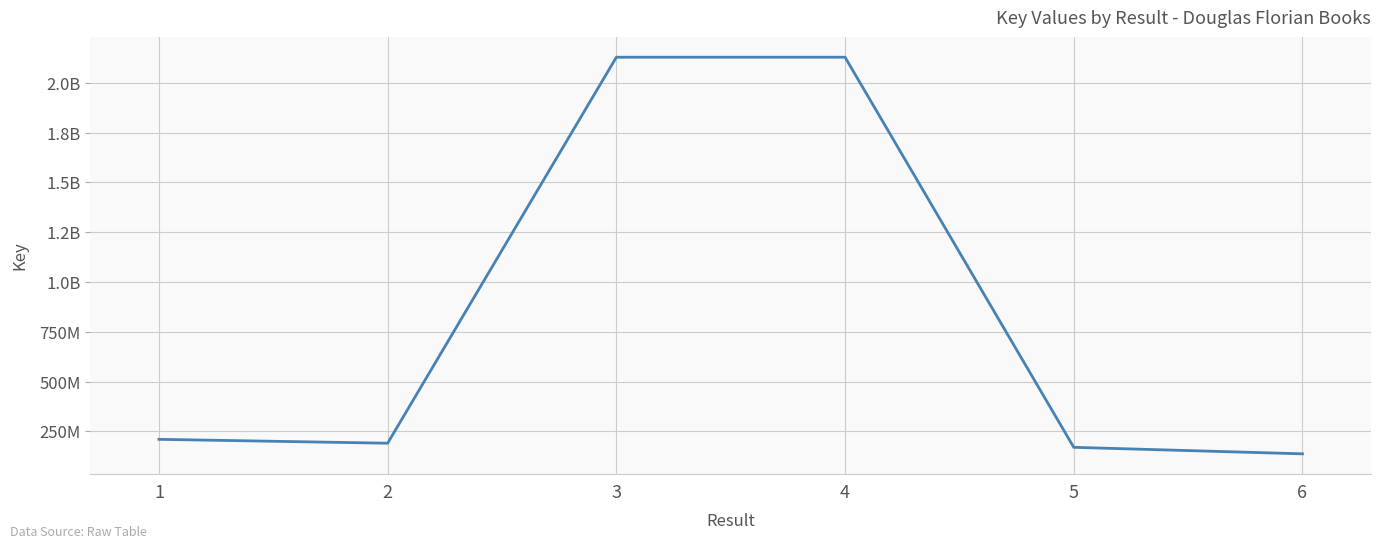

Where is the first local maximum?

3